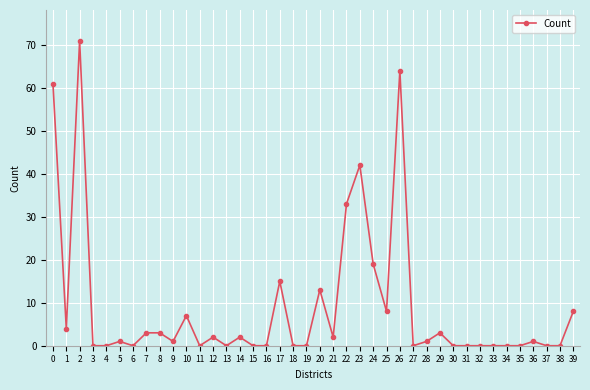

Which has a higher value, 16 or 10?

10